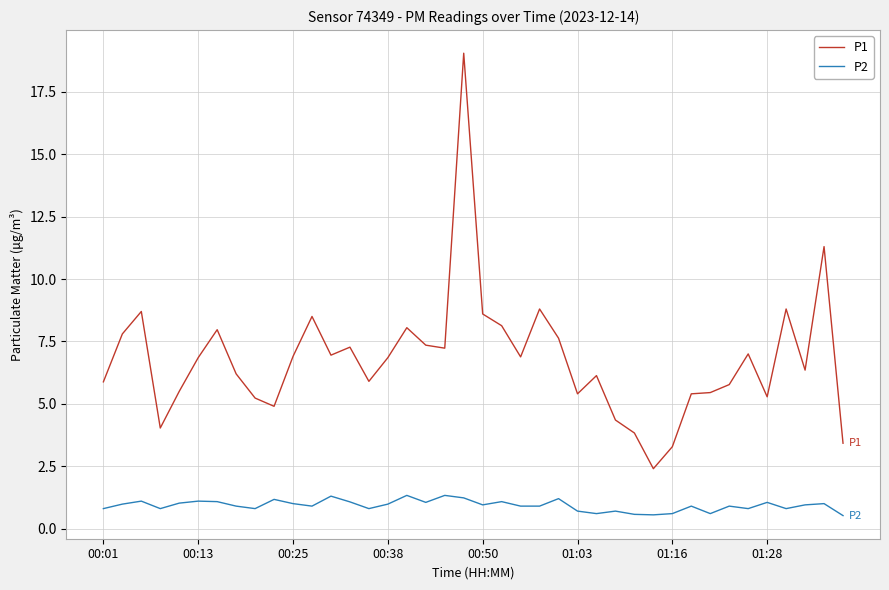

What is the difference between the second highest and second lowest values in the P2 series?

0.8